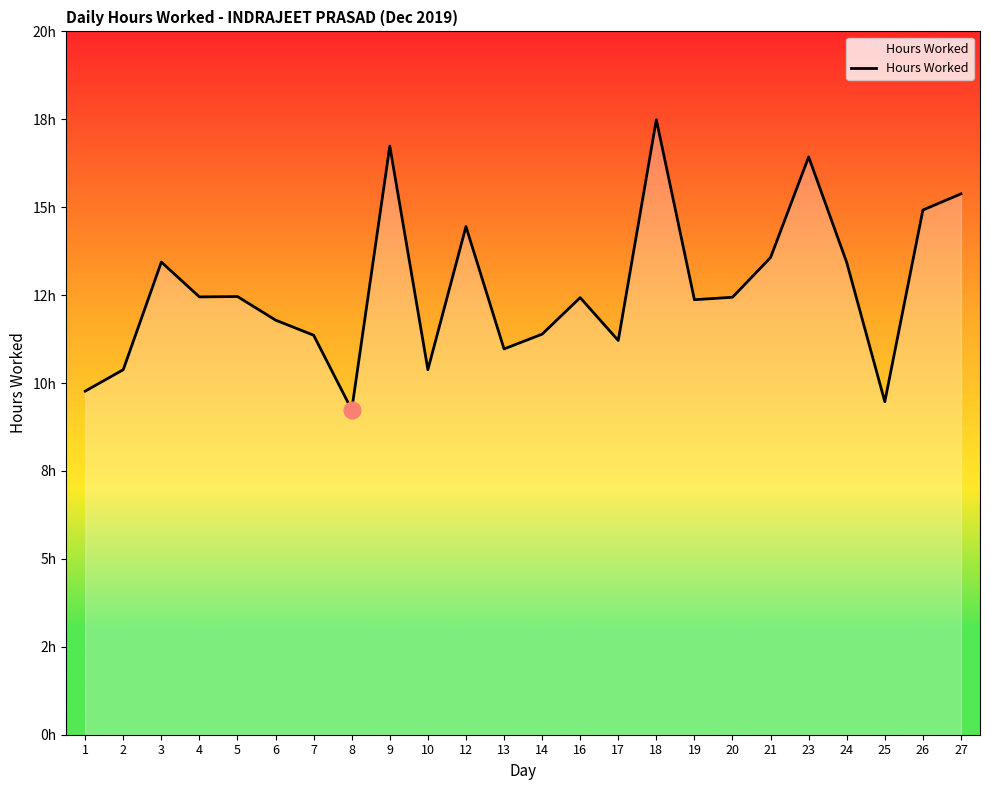

What is the sum of all values?

304.0